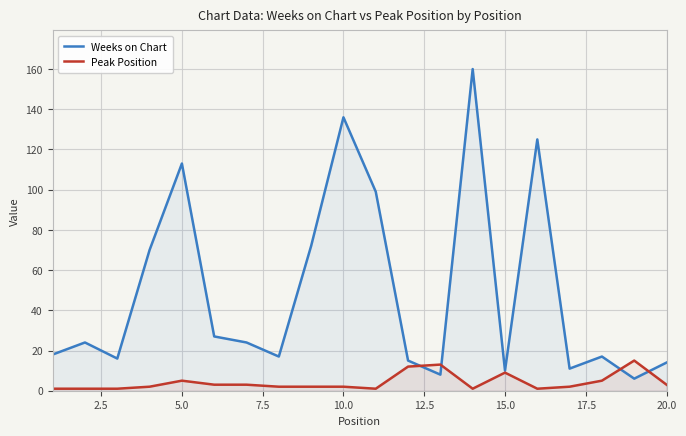

Which series has the largest range (max minus min)?

Weeks on Chart